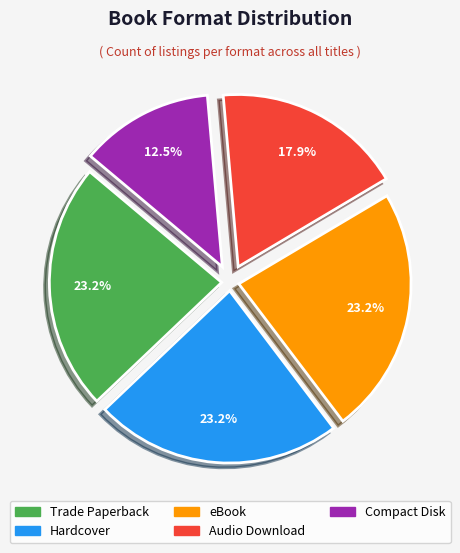

Count the number of slices in the pie.

5